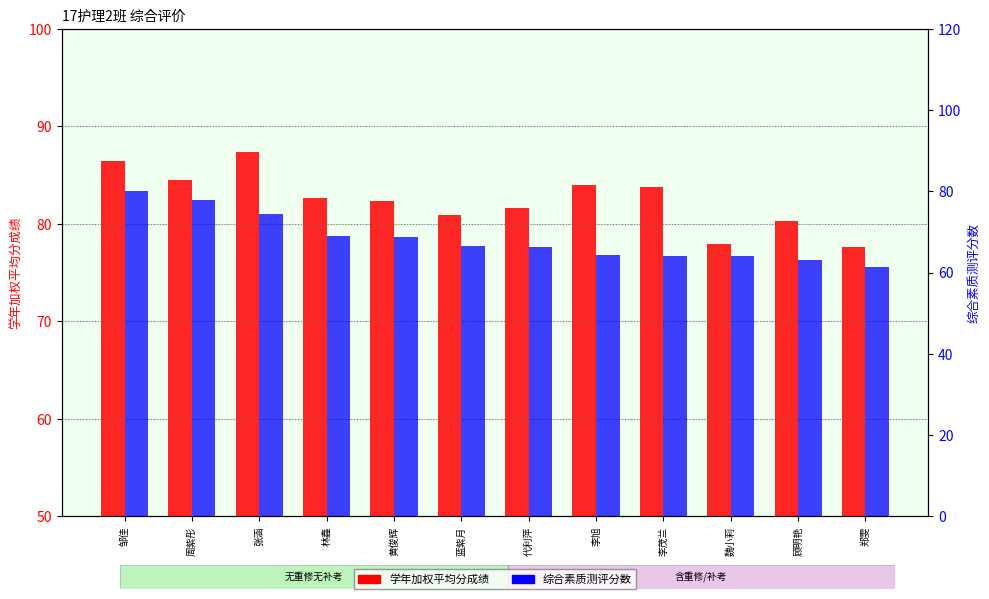

Which category has the highest value across all series?

张涵